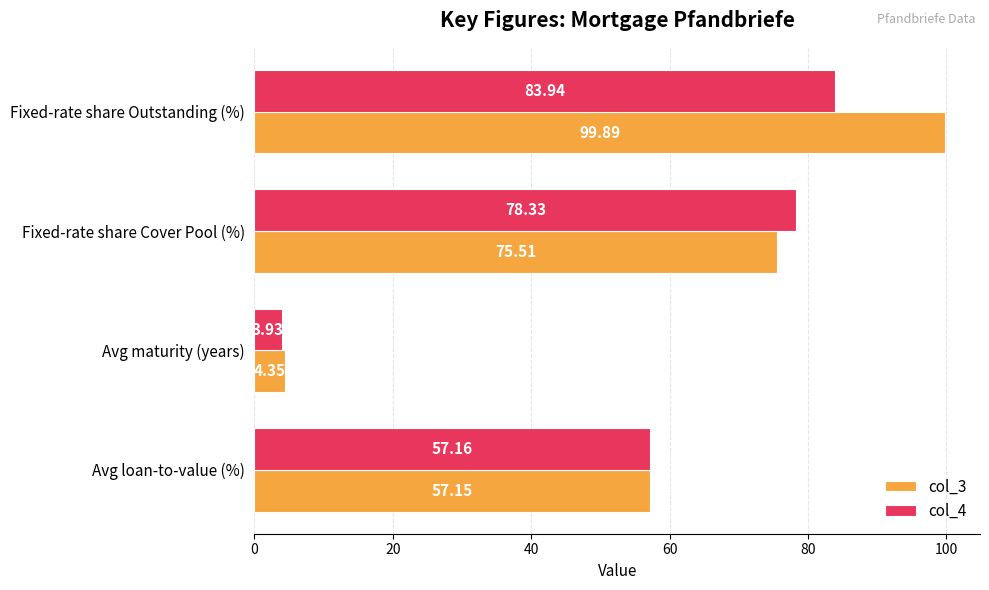

Which series has the largest range (max minus min)?

col_3